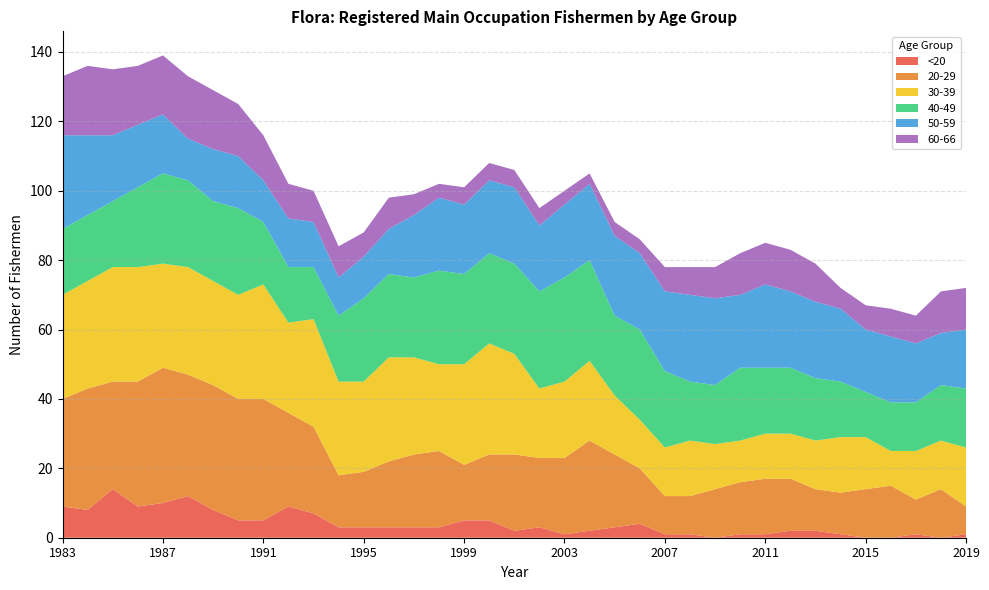

Reading left to right, list all the values displayed in this chart.

<20: 9	8	14	9	10	12	8	5	5	9	7	3	3	3	3	3	5	5	2	3	1	2	3	4	1	1	0	1	1	2	2	1	0	0	1	0	1
20-29: 31	35	31	36	39	35	36	35	35	27	25	15	16	19	21	22	16	19	22	20	22	26	21	16	11	11	14	15	16	15	12	12	14	15	10	14	8
30-39: 30	31	33	33	30	31	30	30	33	26	31	27	26	30	28	25	29	32	29	20	22	23	17	14	14	16	13	12	13	13	14	16	15	10	14	14	17
40-49: 19	19	19	23	26	25	23	25	18	16	15	19	24	24	23	27	26	26	26	28	30	29	23	26	22	17	17	21	19	19	18	16	13	14	14	16	17
50-59: 27	23	19	18	17	12	15	15	12	14	13	11	12	13	18	21	20	21	22	19	21	22	23	22	23	25	25	21	24	22	22	21	18	19	17	15	17
60-66: 17	20	19	17	17	18	17	15	13	10	9	9	7	9	6	4	5	5	5	5	4	3	4	4	7	8	9	12	12	12	11	6	7	8	8	12	12